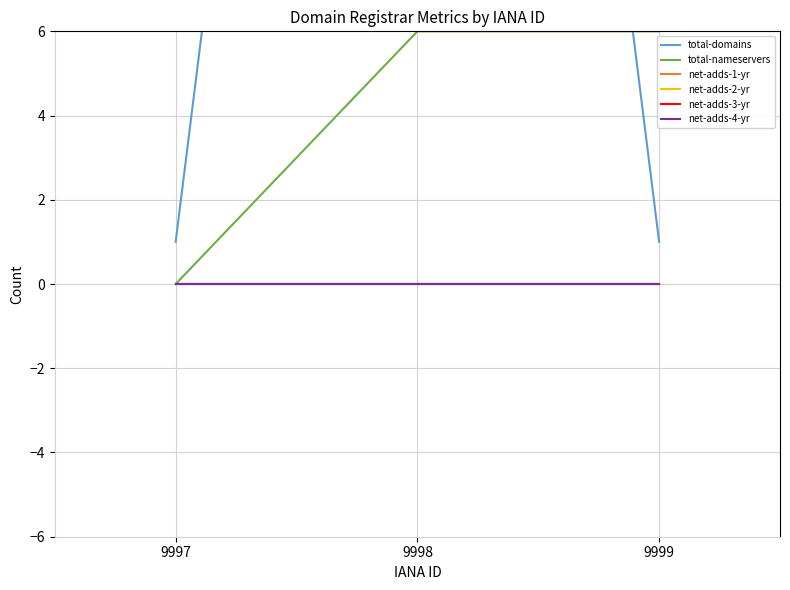

What is the spread (max minus min) of values at 9998?

47